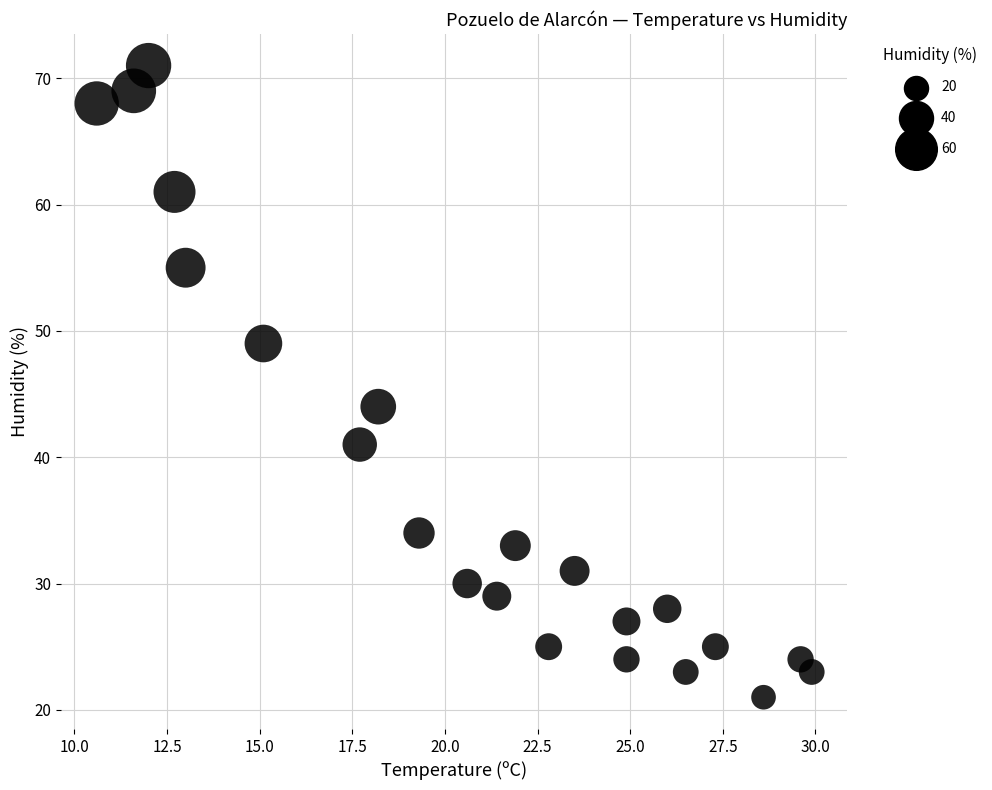

What Y value in the scatter plot is closest to 46?

44